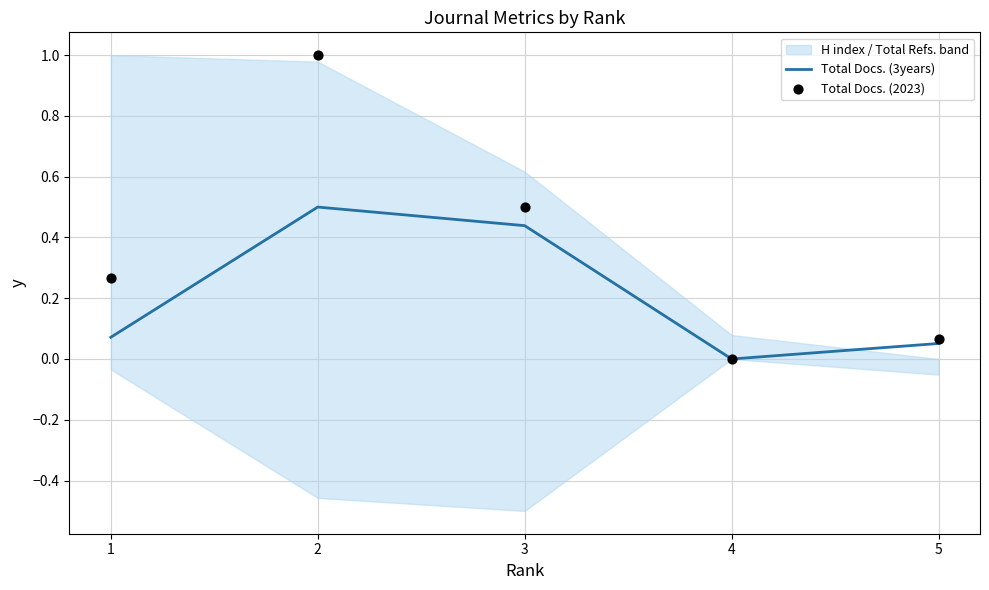

Is the value of Total Docs. (3years) at 4 greater than the value of Total Docs. (2023) at 5?

No